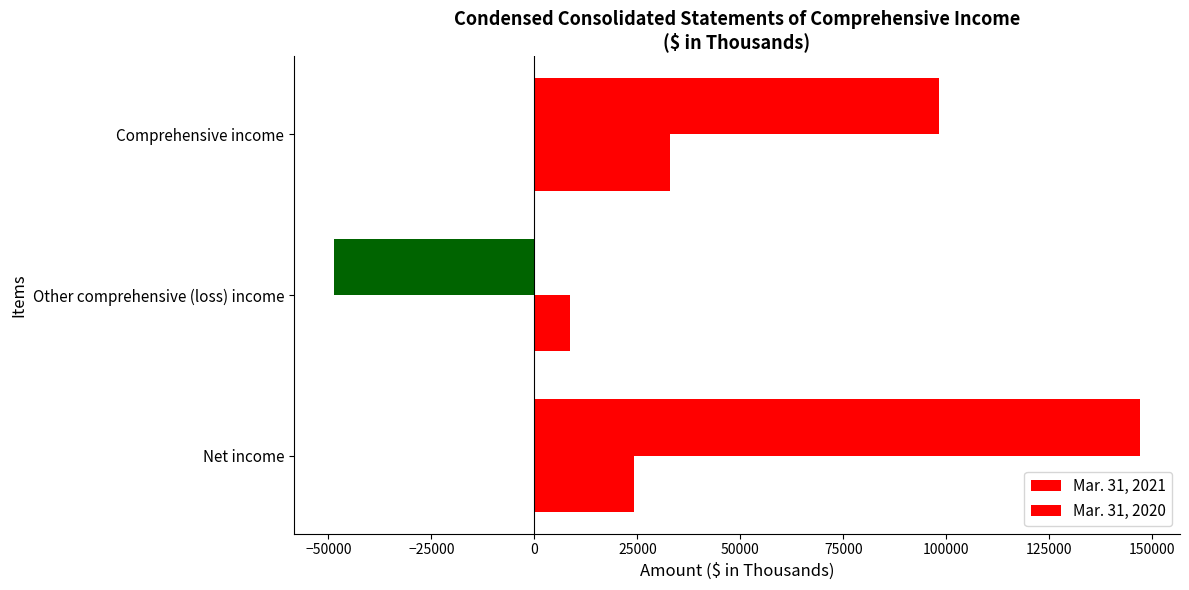

How many negative values does the Mar. 31, 2021 series have?

1